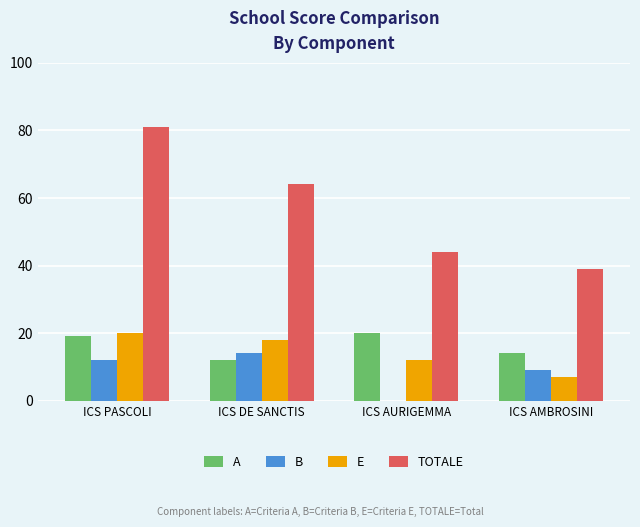

Reading right to left, extract all data points from this chart.

A: ICS AMBROSINI=14	ICS AURIGEMMA=20	ICS DE SANCTIS=12	ICS PASCOLI=19
B: ICS AMBROSINI=9	ICS AURIGEMMA=0	ICS DE SANCTIS=14	ICS PASCOLI=12
E: ICS AMBROSINI=7	ICS AURIGEMMA=12	ICS DE SANCTIS=18	ICS PASCOLI=20
TOTALE: ICS AMBROSINI=39	ICS AURIGEMMA=44	ICS DE SANCTIS=64	ICS PASCOLI=81